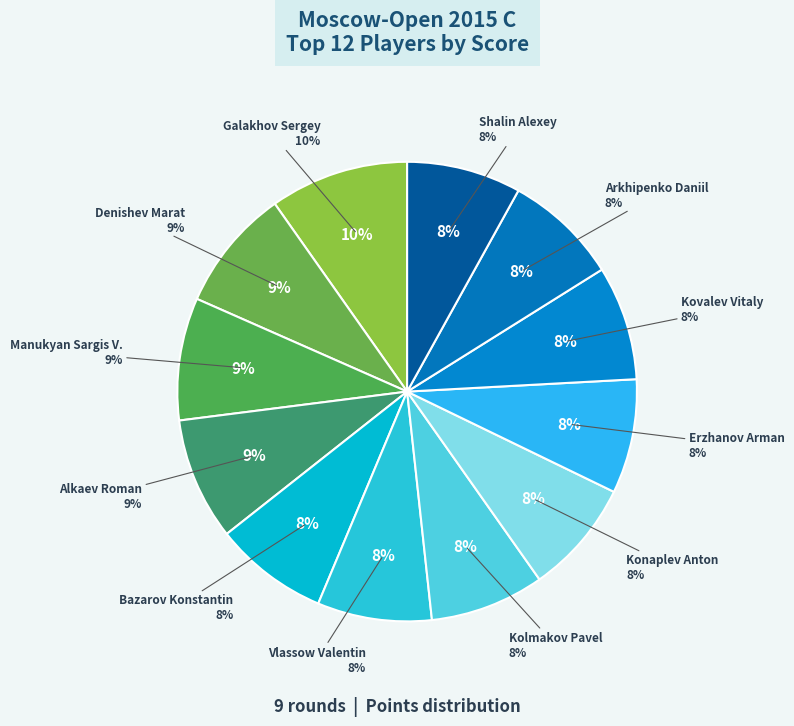

To the nearest percent, what is the average slice percentage?

8%